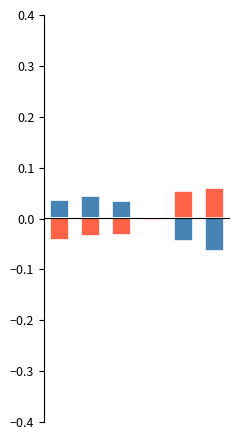

The Obytná plocha bytů (m2) series shows -0.0 at 3. True or false?

False